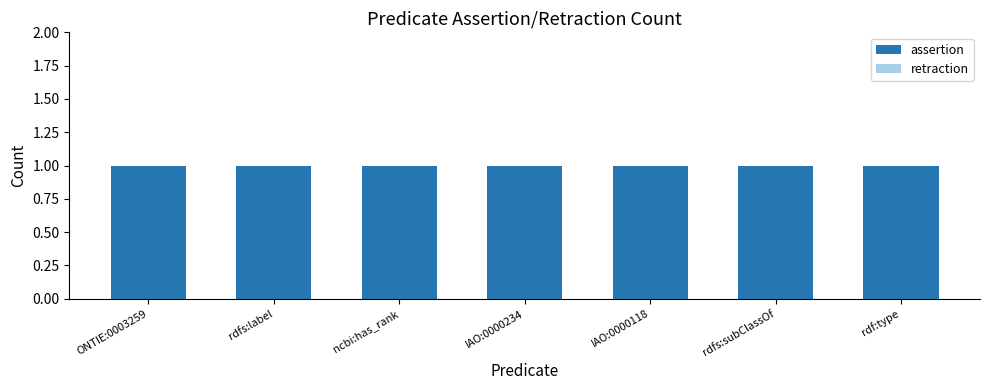

What is the spread (max minus min) of values at rdfs:subClassOf?

1